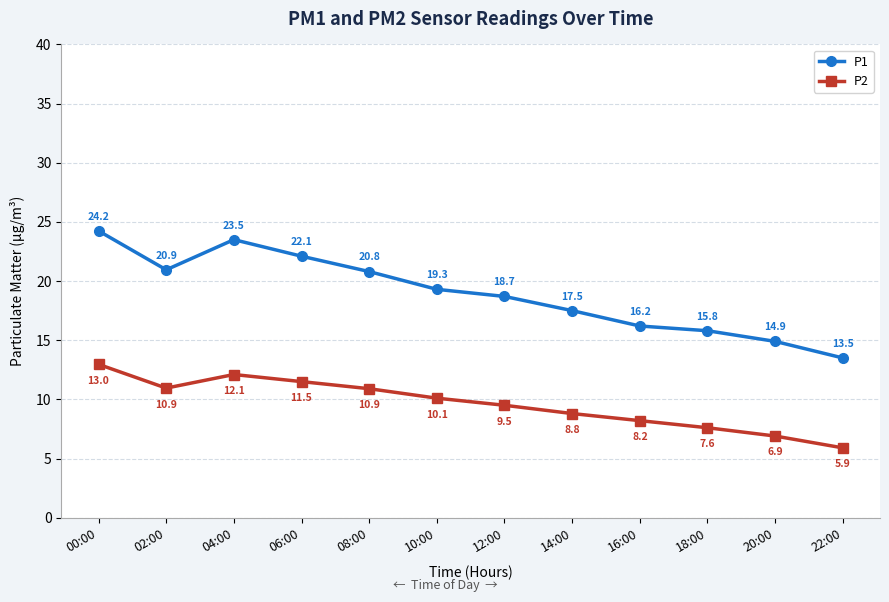

True or false: P1 has a value of 3.5 at 20:00.

False